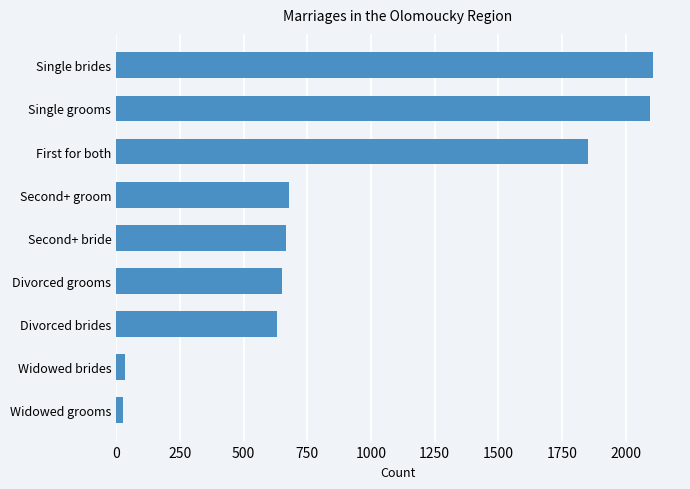

What is the difference between the maximum and minimum values?

2083